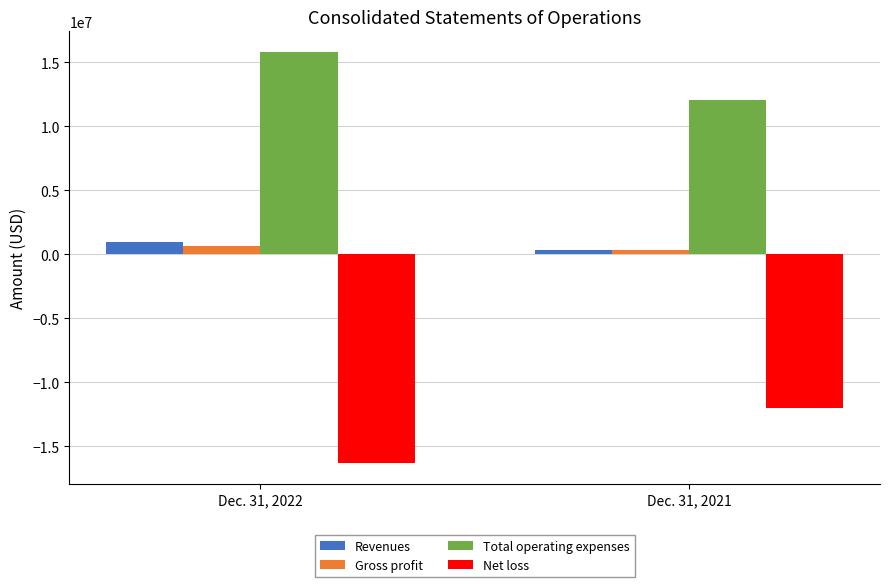

What are all the series names shown in the legend?

Revenues, Gross profit, Total operating expenses, Net loss